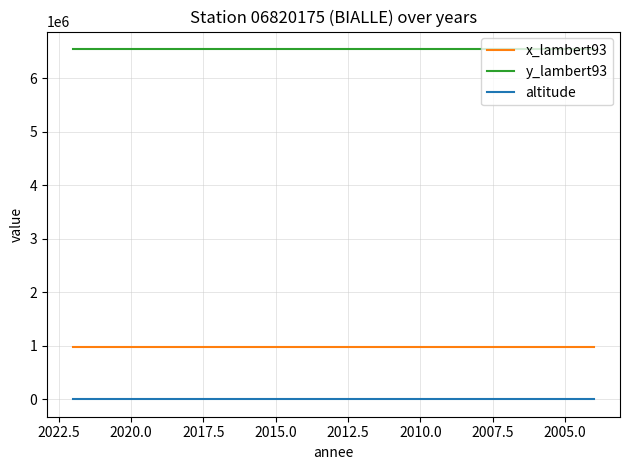

What is the minimum value for altitude?

557